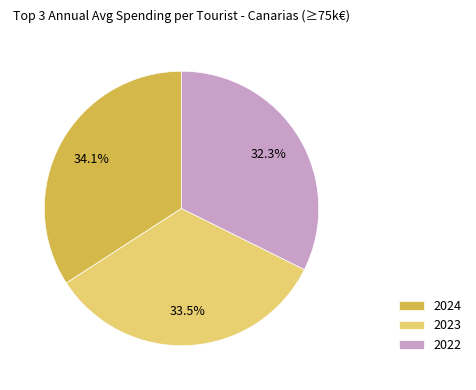

Which has a higher value, 2024 or 2023?

2024